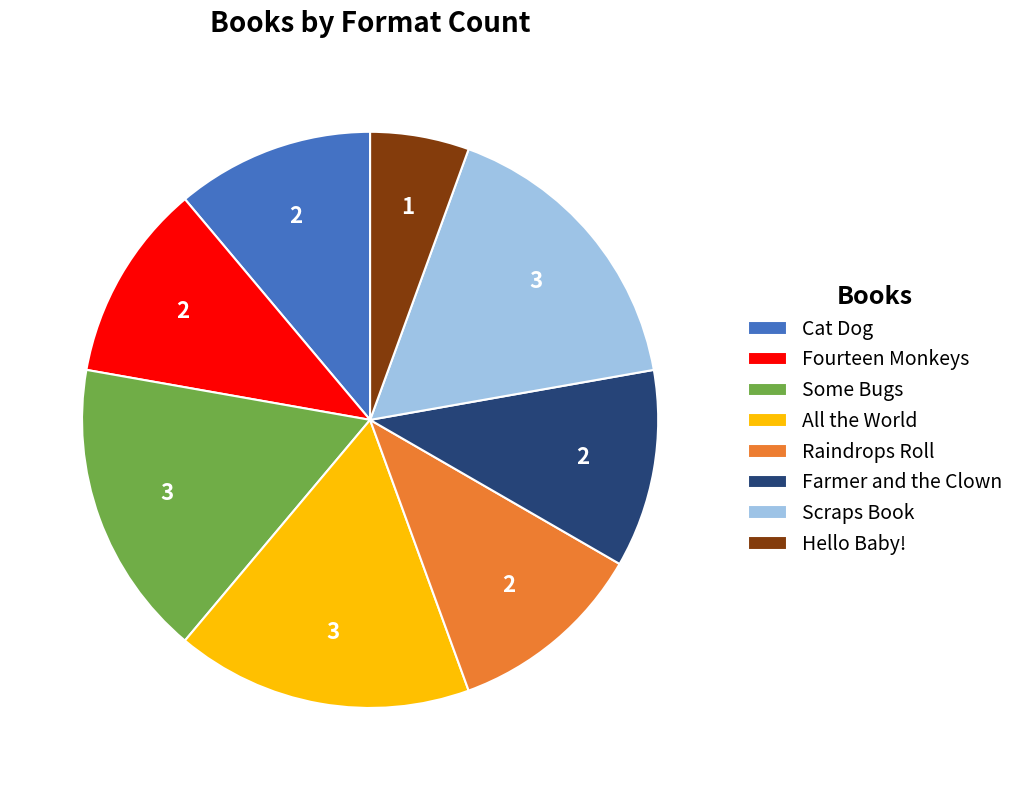

How many slices are in this pie chart?

8